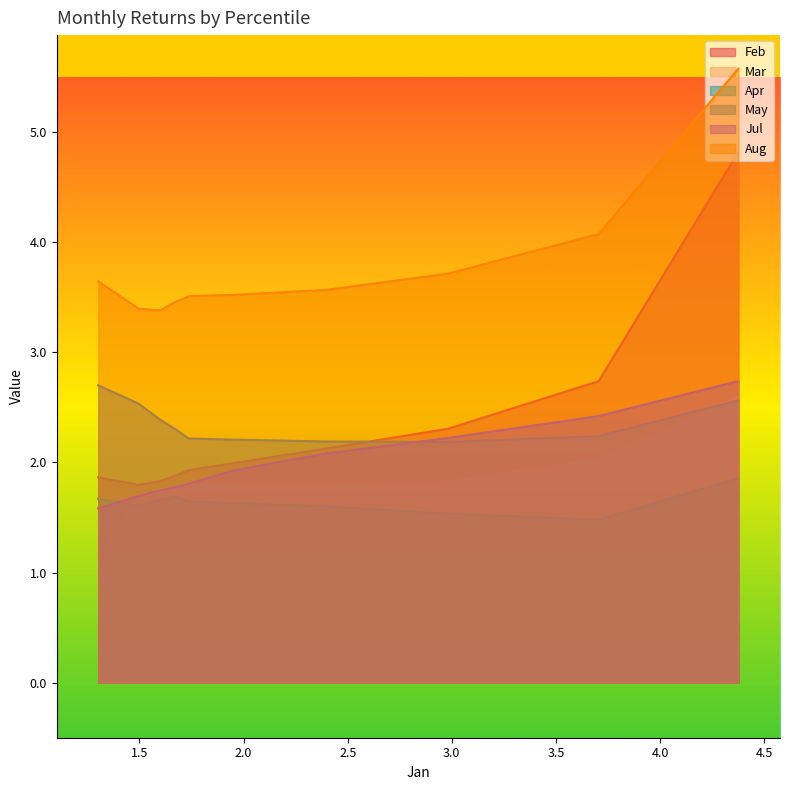

True or false: May and Aug cross at least once.

False